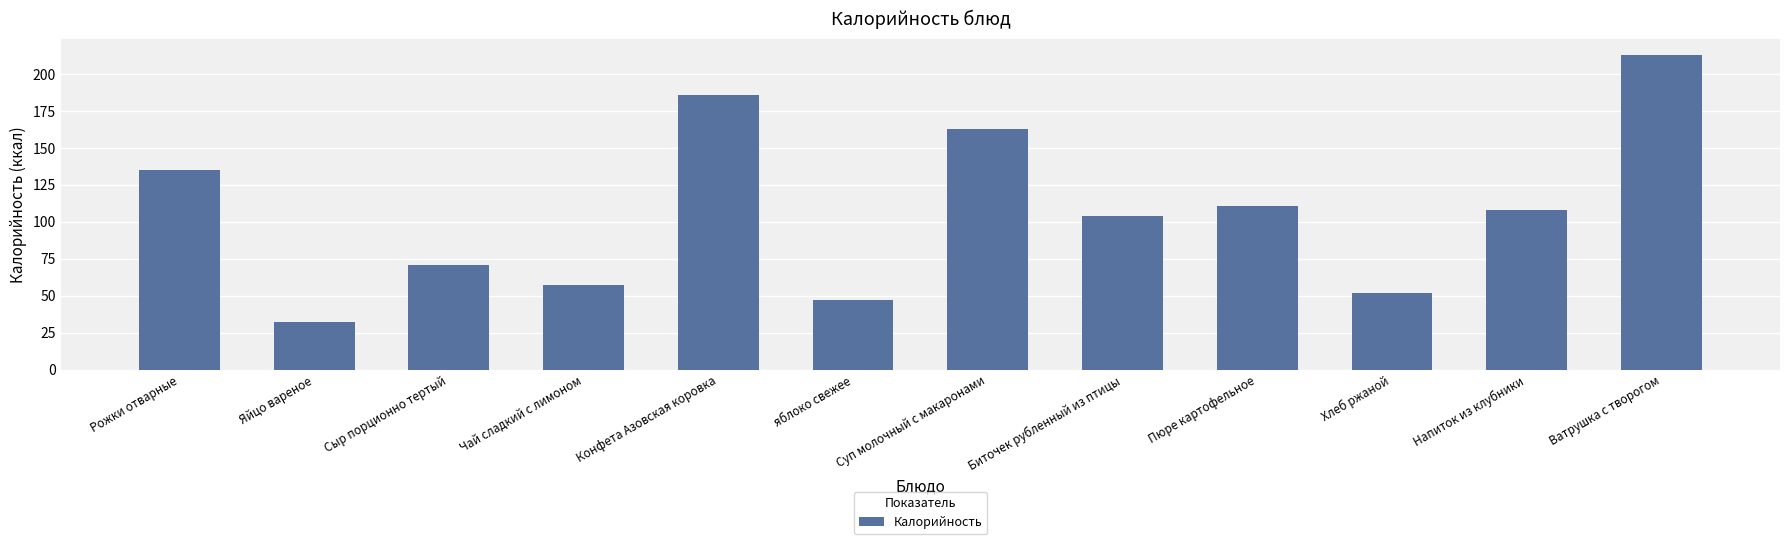

What is the difference between the maximum and second lowest values?

166